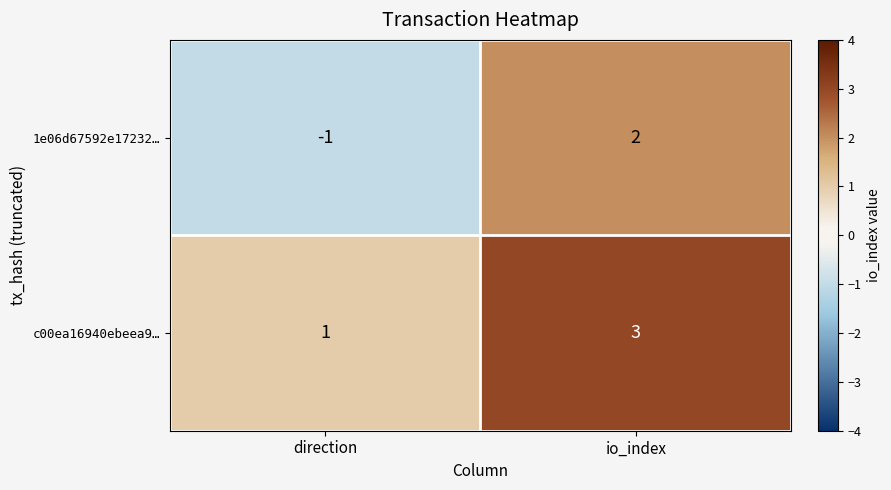

Read the c00ea16940ebeea9… value at io_index.

3